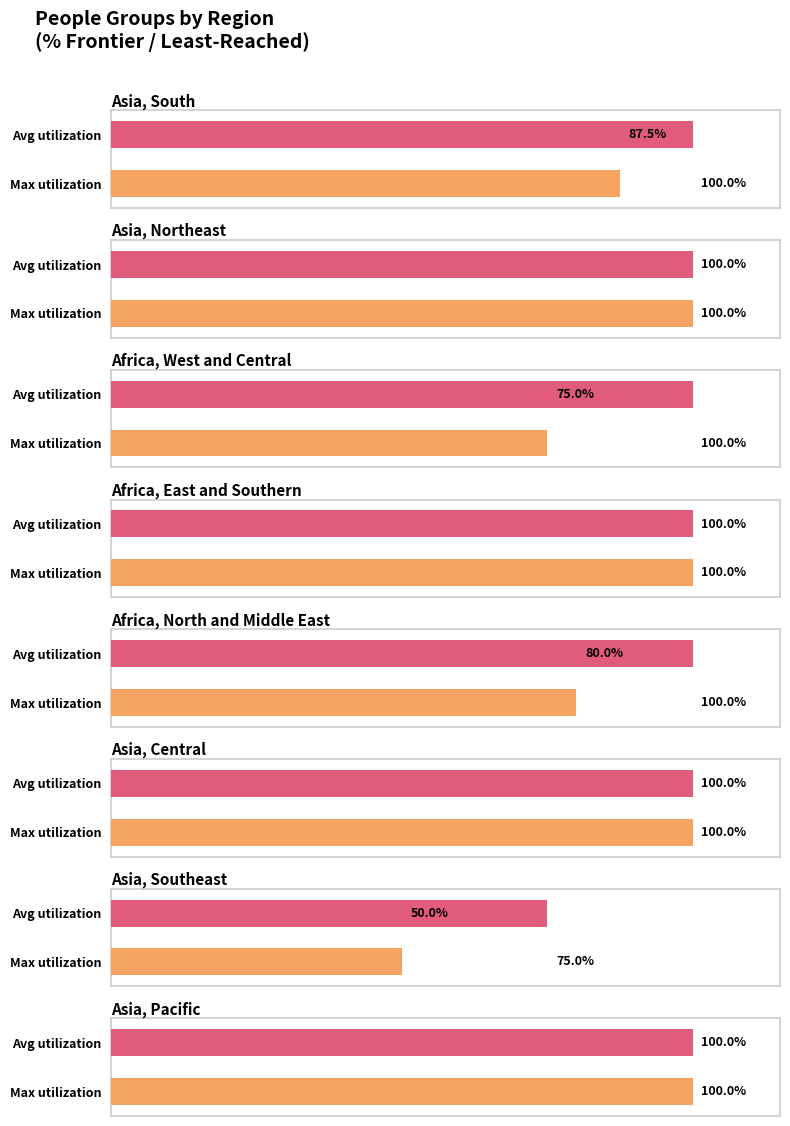

At which category is the sum across all series the highest?

Africa, East and Southern